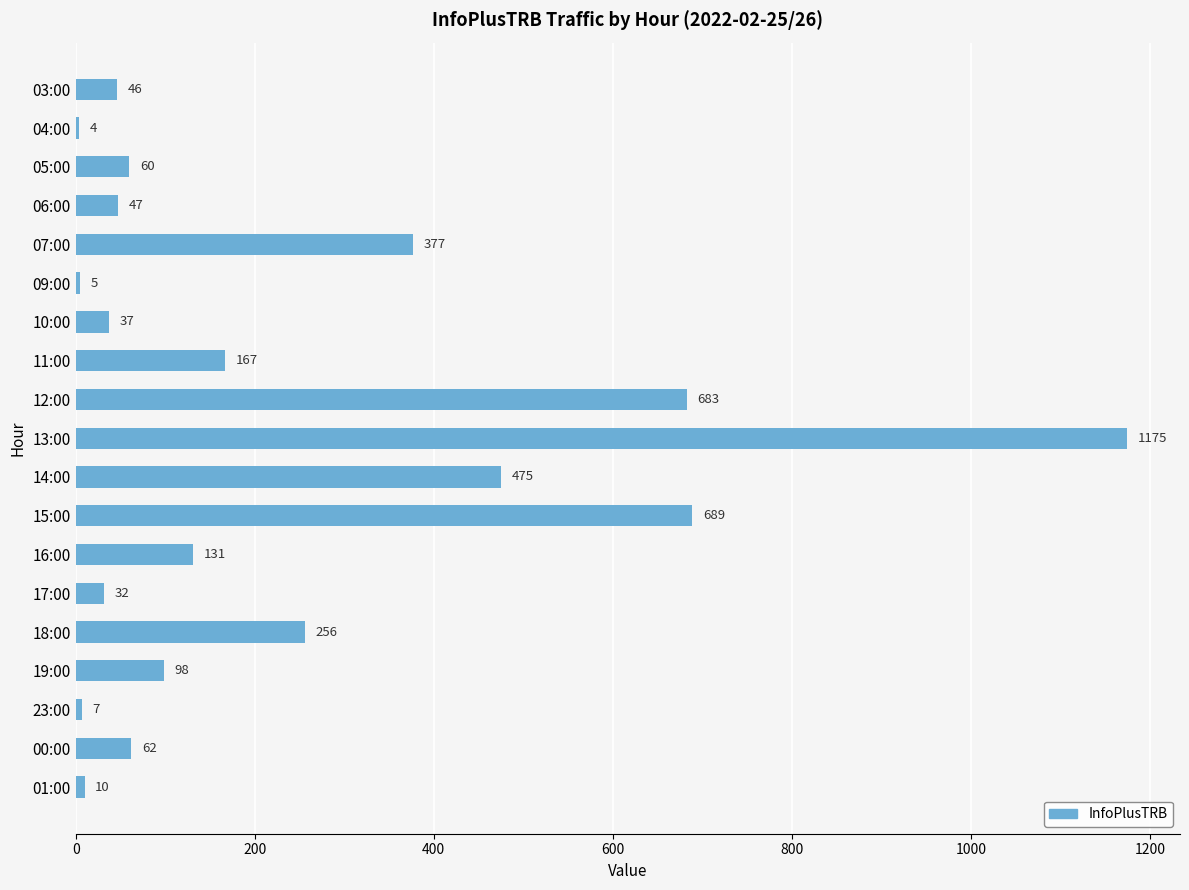

Rank the categories by value from lowest to highest.

04:00, 09:00, 23:00, 01:00, 17:00, 10:00, 03:00, 06:00, 05:00, 00:00, 19:00, 16:00, 11:00, 18:00, 07:00, 14:00, 12:00, 15:00, 13:00